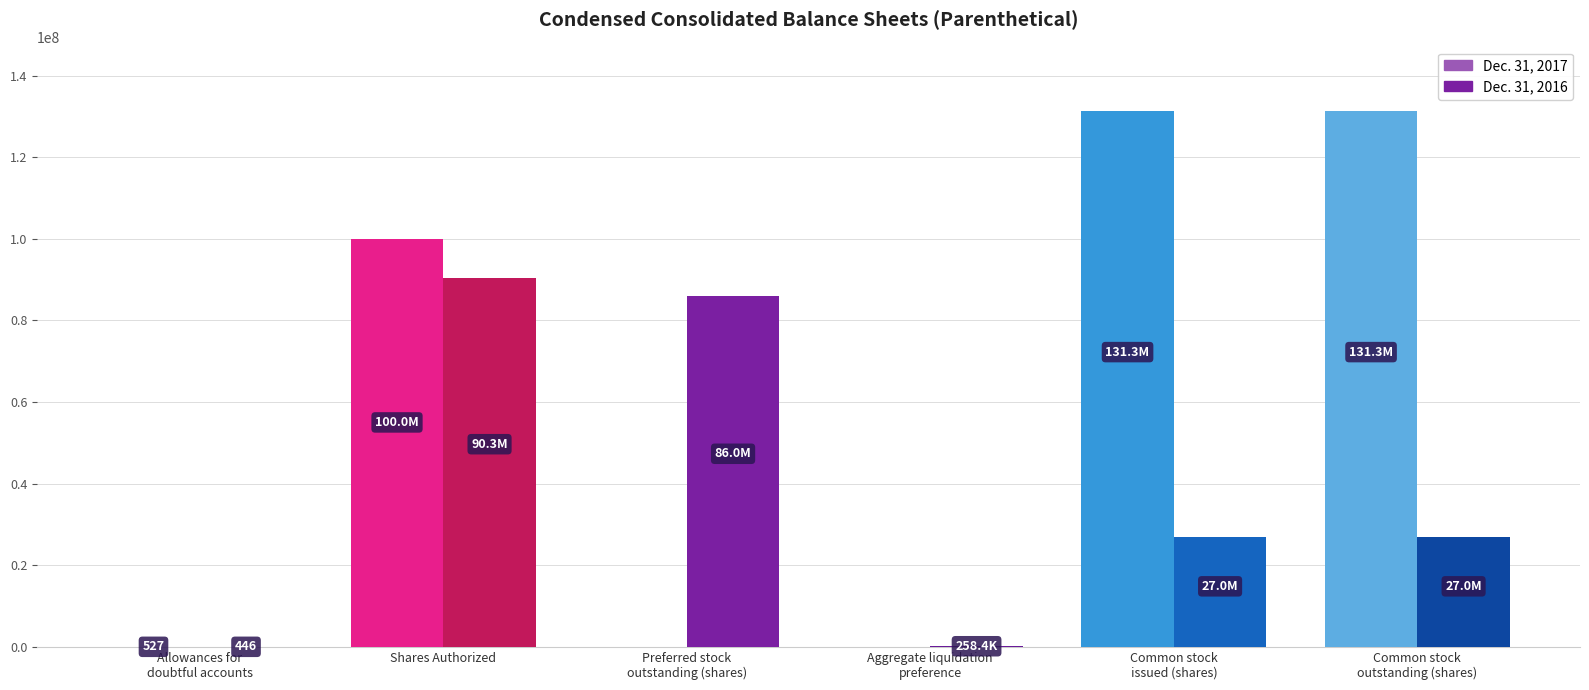

How many data points does each series have?

6